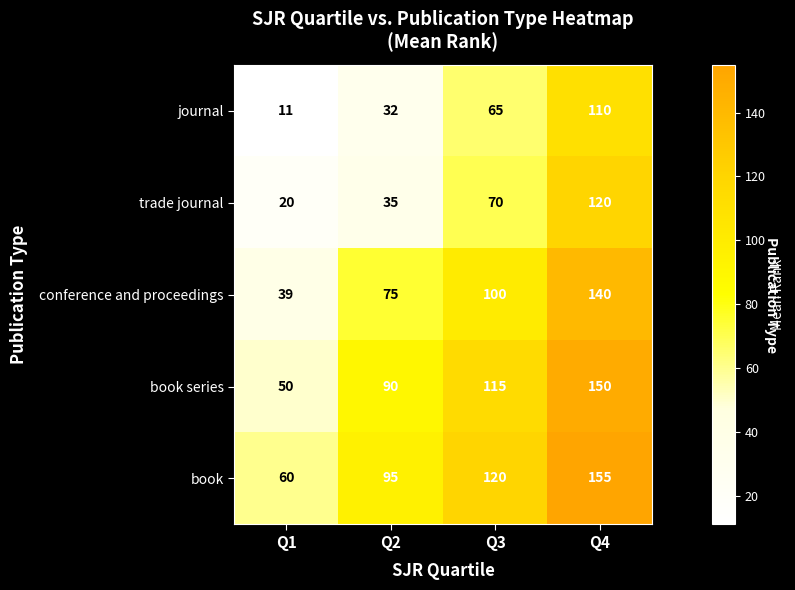

At which category is the sum across all series the highest?

Q4